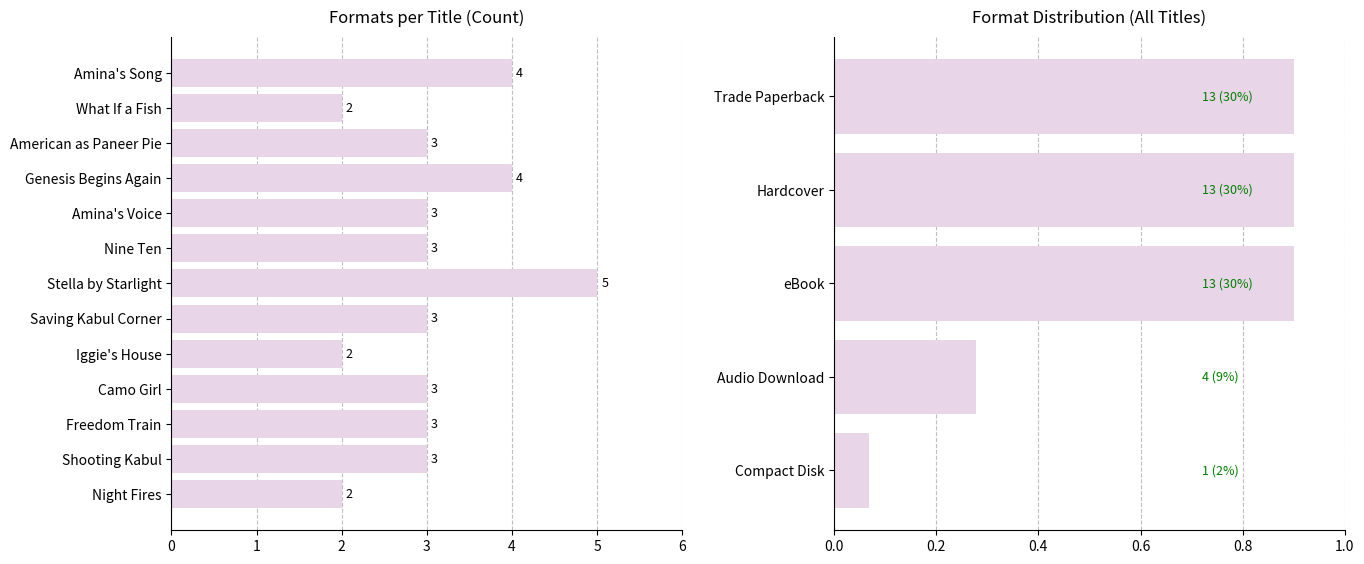

Does the chart contain stacked bars?

No